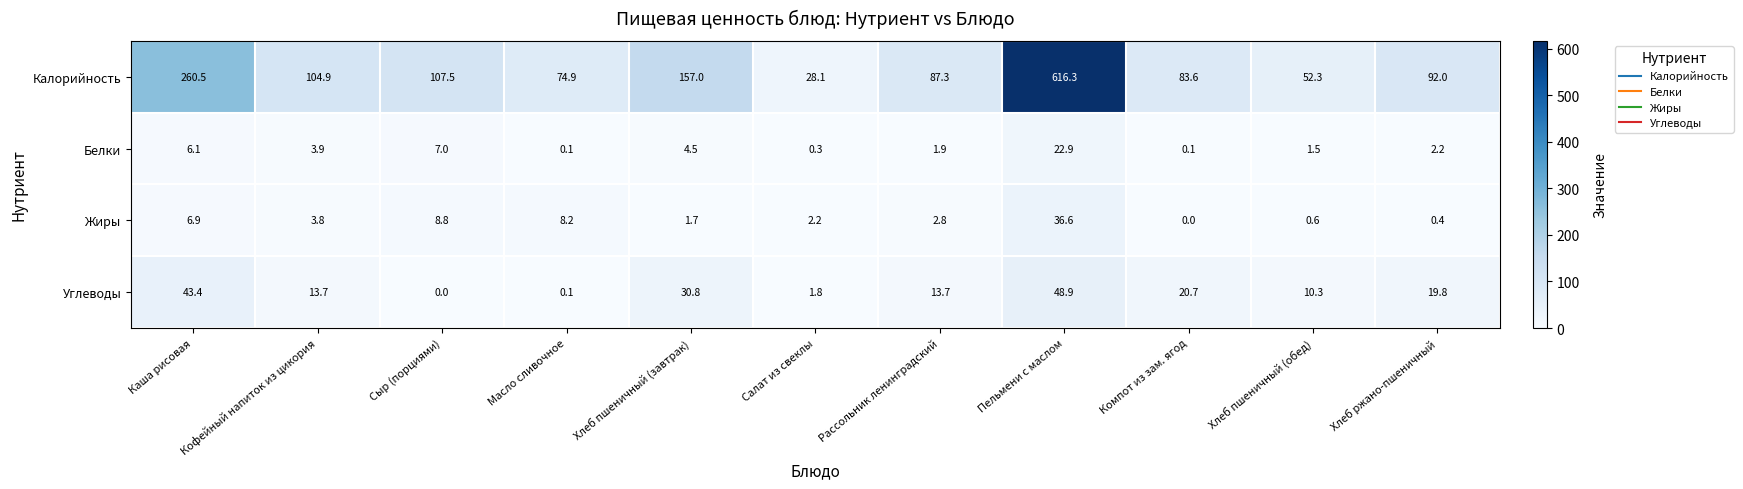

What is the difference between the maximum and second lowest values in the Калорийность series?

564.0